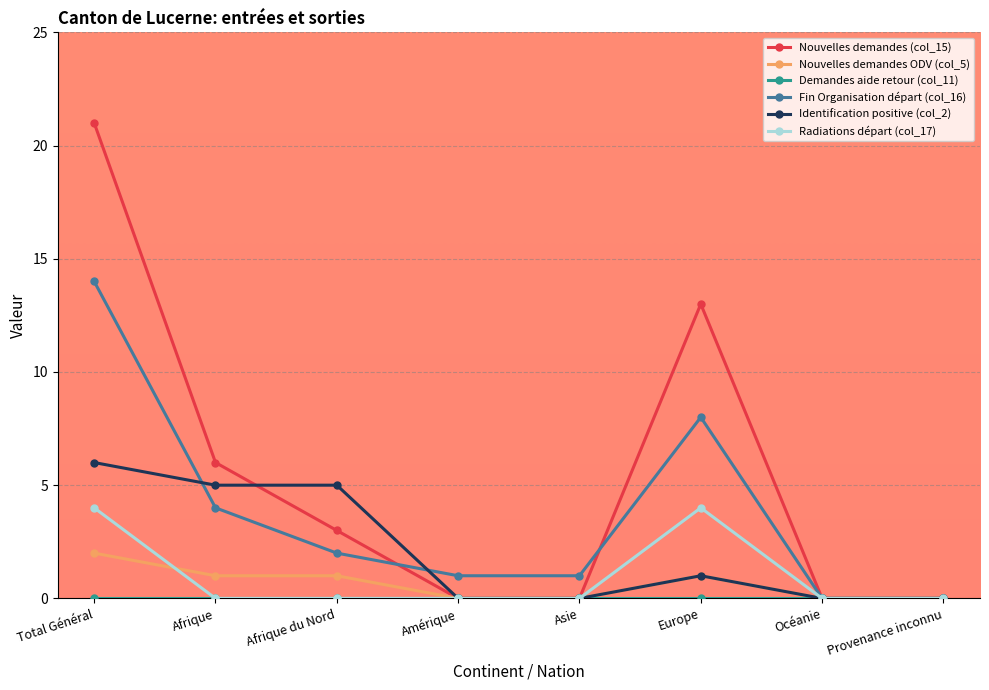

True or false: Identification positive (col_2) has more than 0 interior local peaks.

True